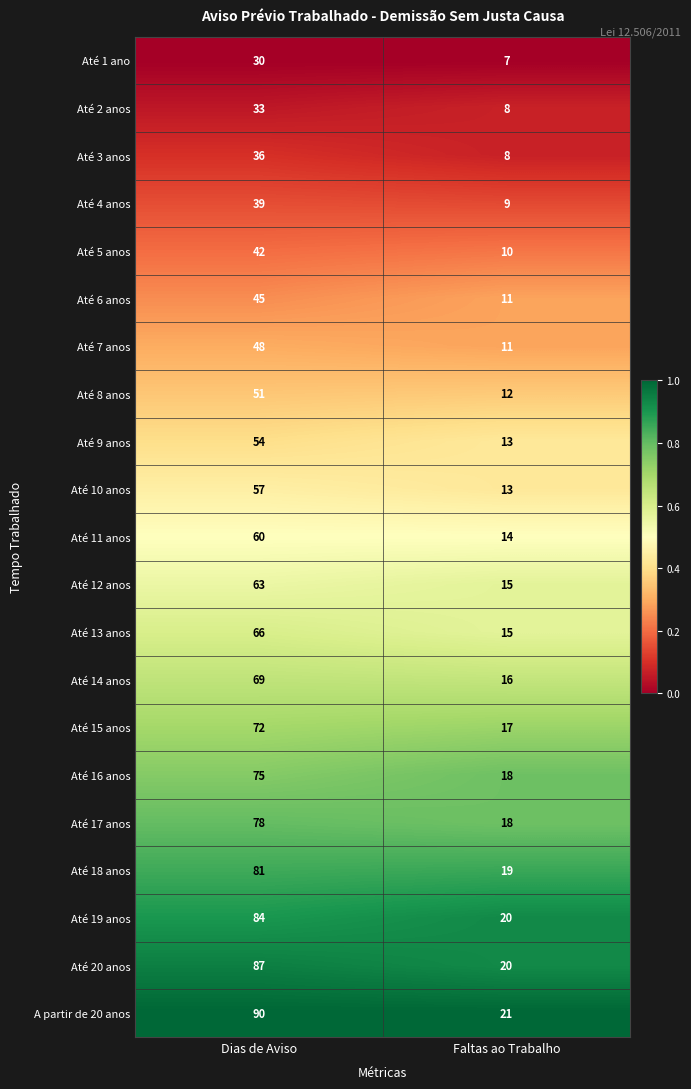

Is it true that Até 1 ano equals 7 at Faltas ao Trabalho?

True